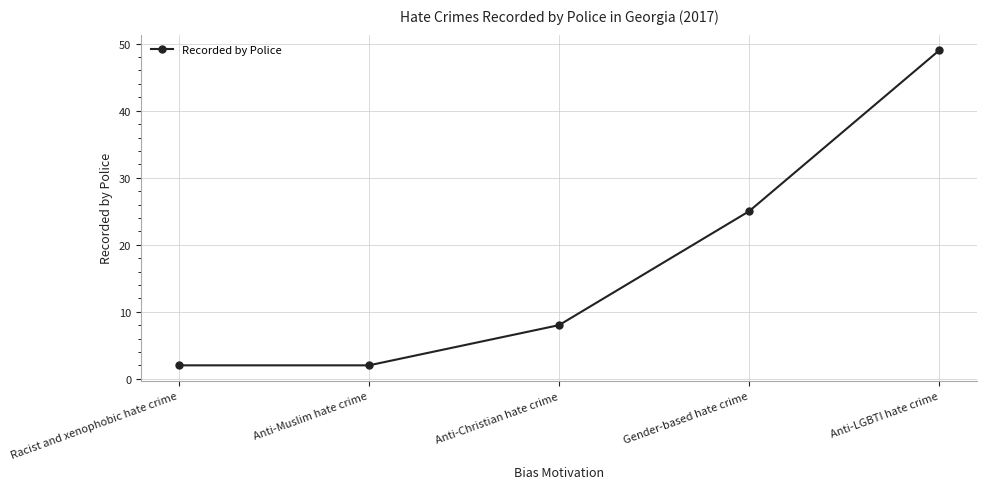

True or false: the data has more than 2 interior local peaks.

False